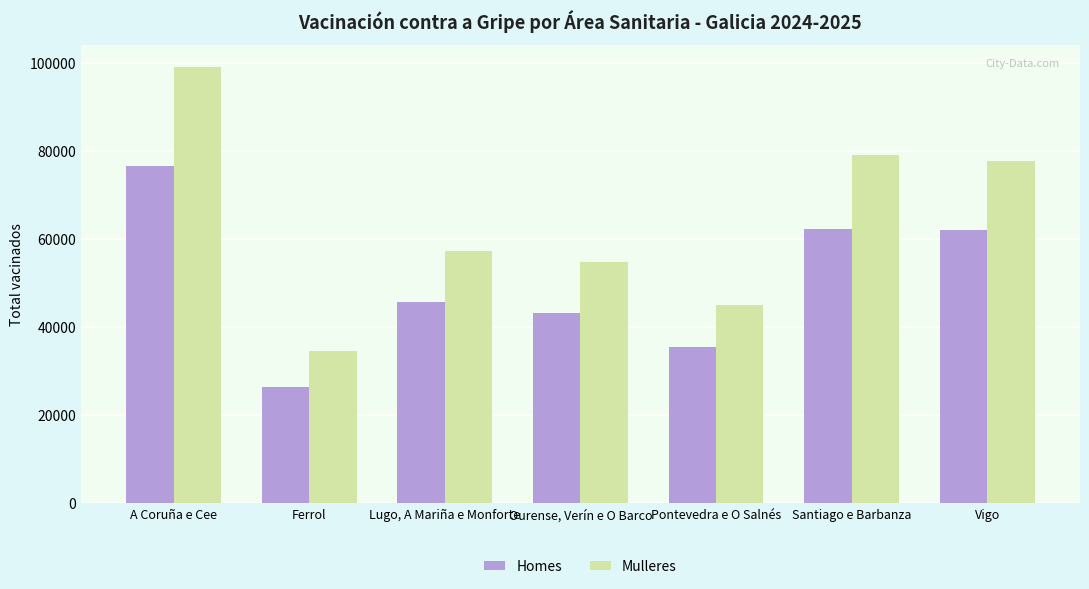

Which series has the largest range (max minus min)?

Mulleres